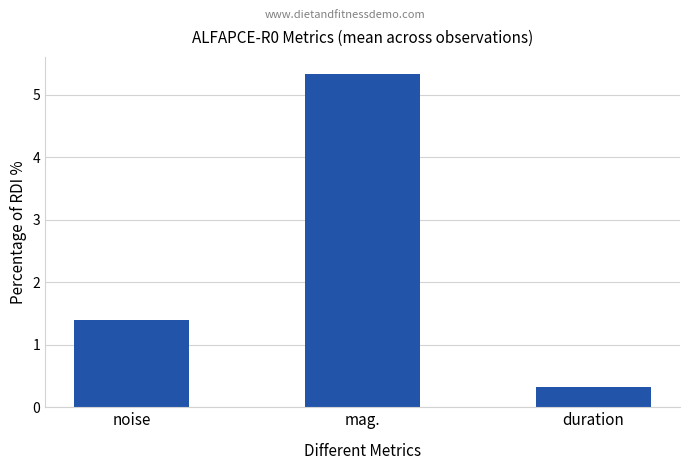

Reading left to right, list all the values displayed in this chart.

noise=1.4	mag.=5.3	duration=0.3